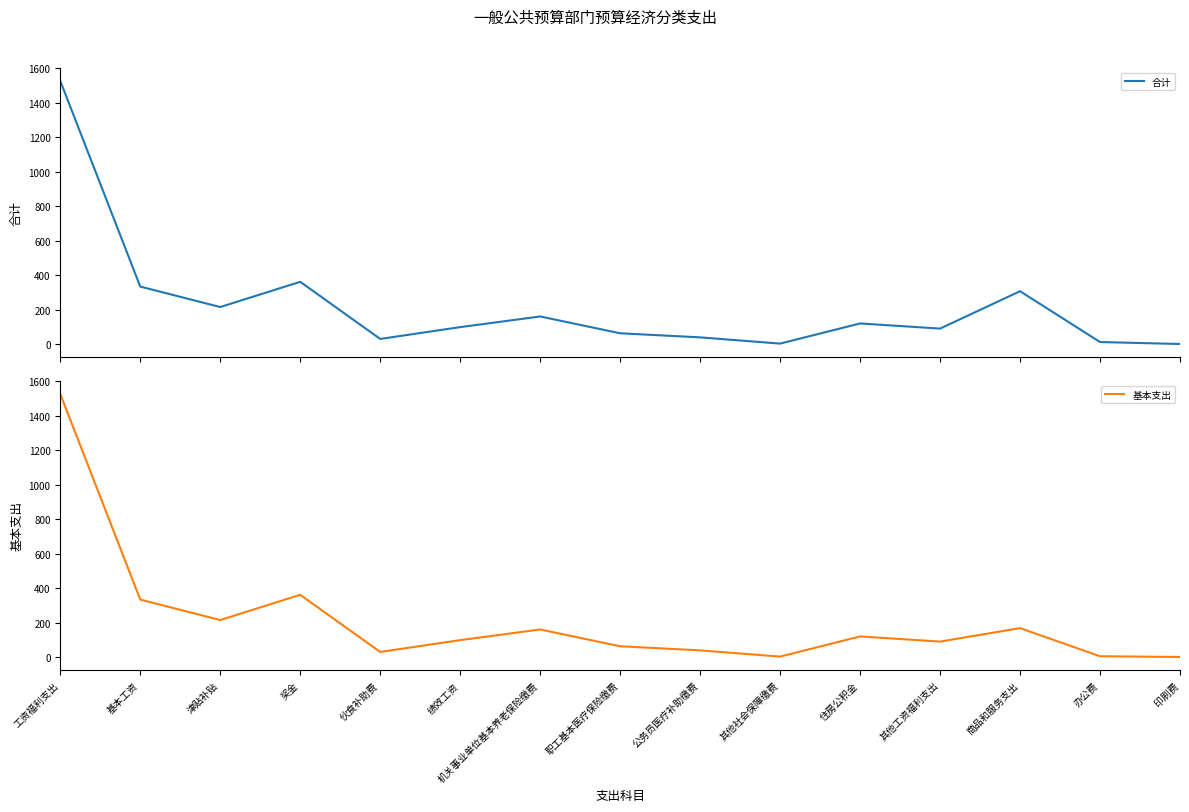

Reading left to right, what are all the values shown in this chart?

合计: 1524.9	334.4	215.9	362.0	31.2	99.6	161.2	64.0	40.3	4.2	120.9	91.1	307.6	13.3	2.0
基本支出: 1524.9	334.4	215.9	362.0	31.2	99.6	161.2	64.0	40.3	4.2	120.9	91.1	169.2	6.3	2.0